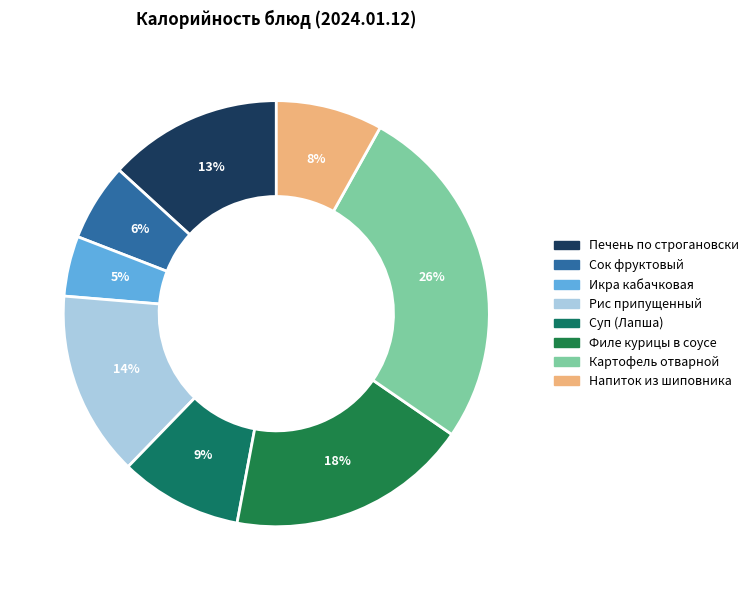

How many slices are in this pie chart?

8